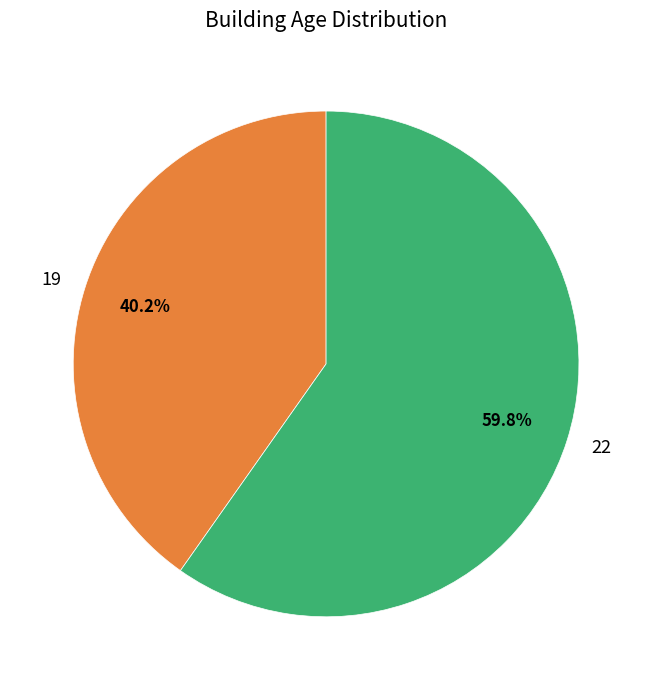

Is there a majority slice in this chart?

Yes